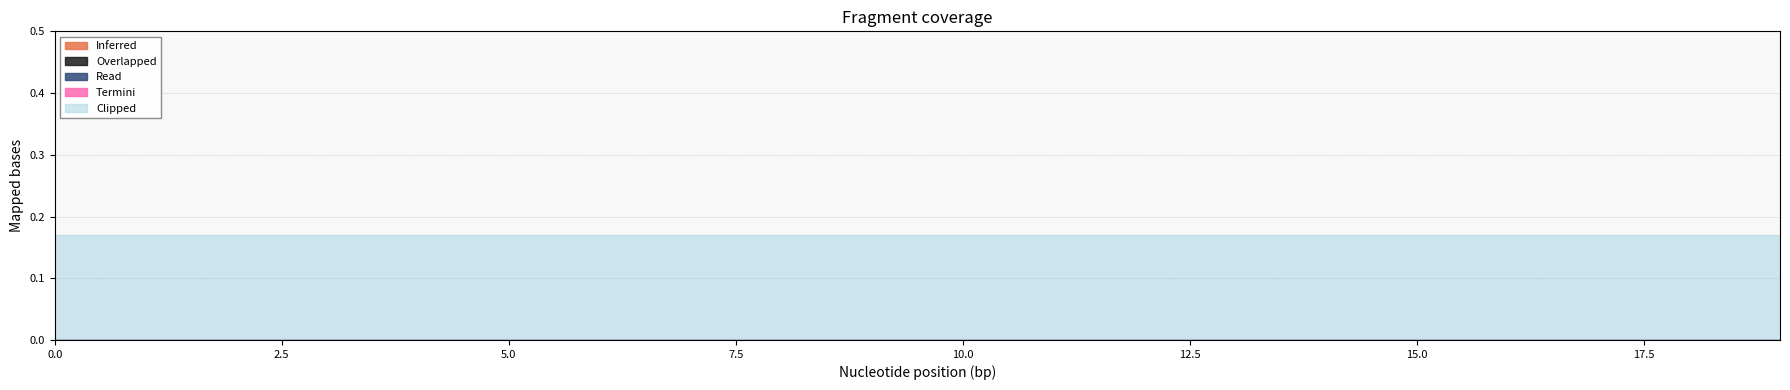

How many lines are shown in the chart?

5